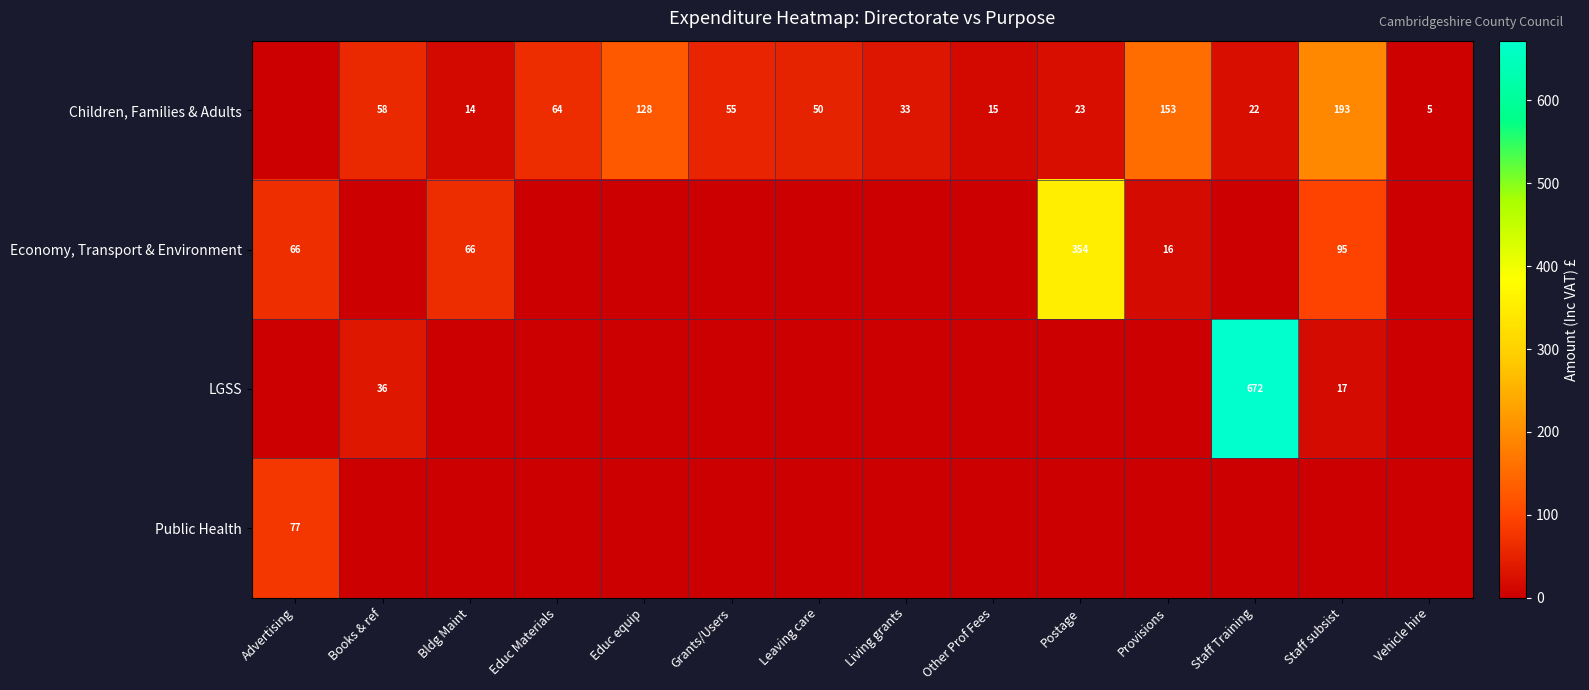

The Children, Families & Adults series shows 6 at Postage. True or false?

False